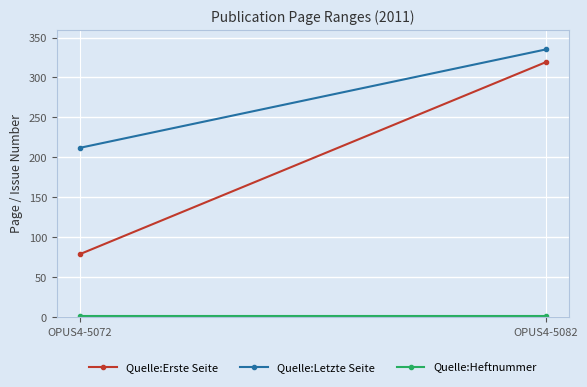

What is the maximum value for Quelle:Letzte Seite?

335